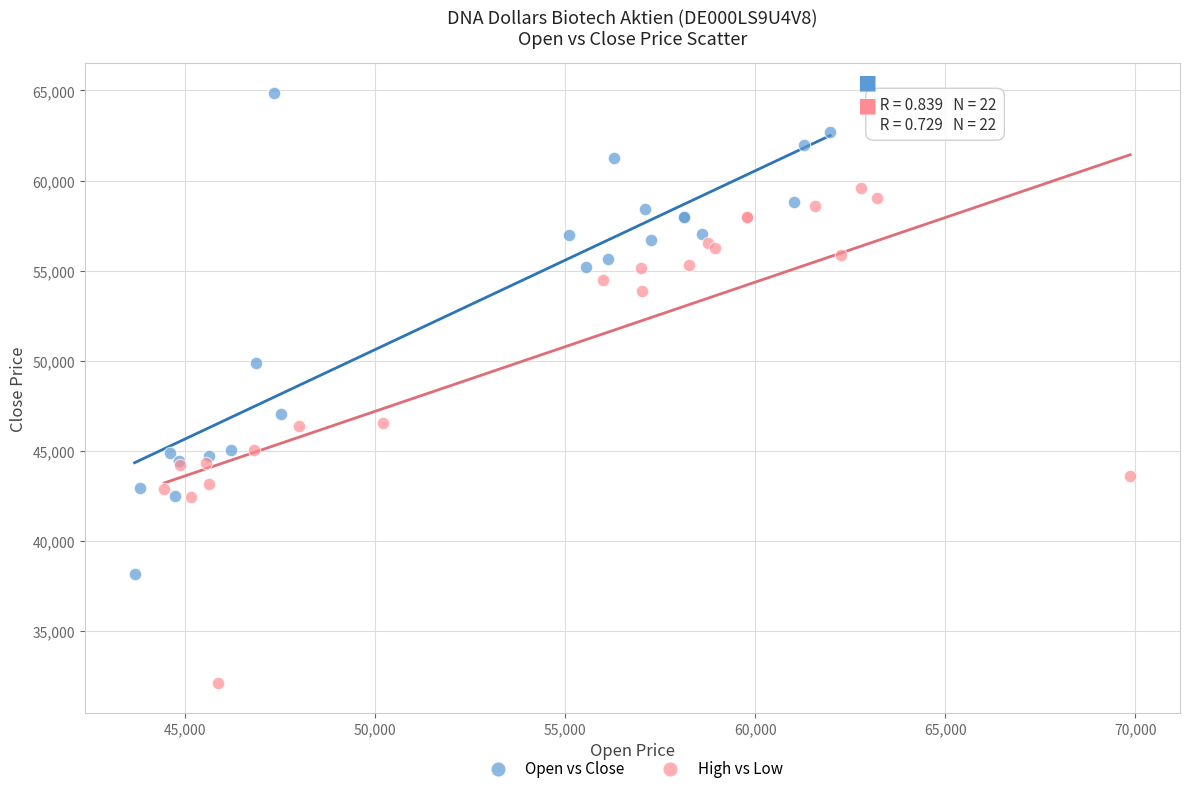

Which series reaches the maximum Y coordinate?

Open vs Close